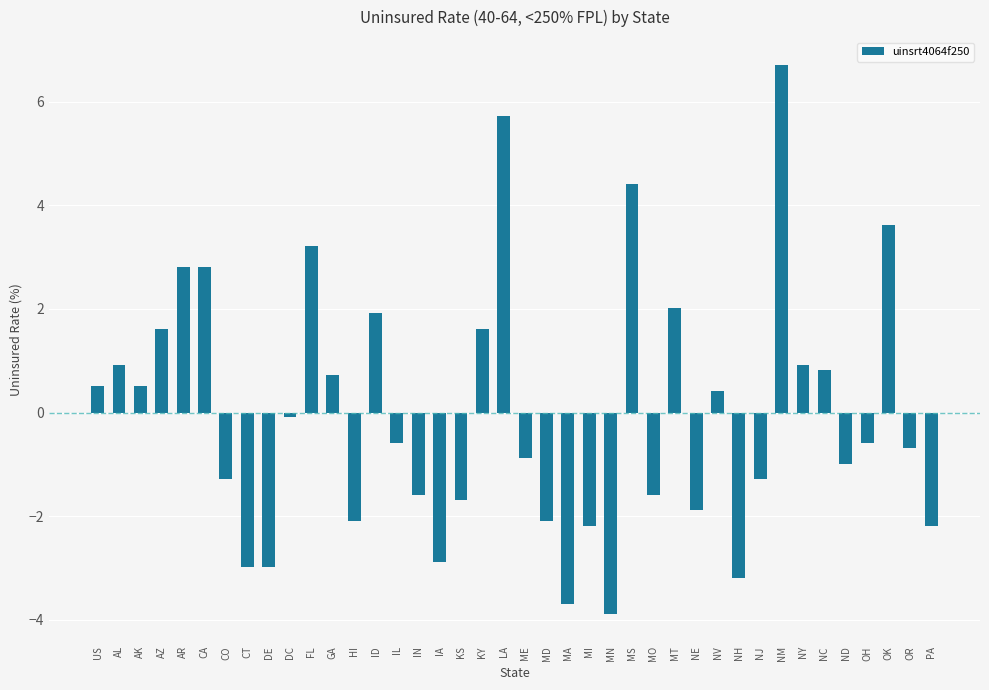

What is the greatest value displayed?

6.7